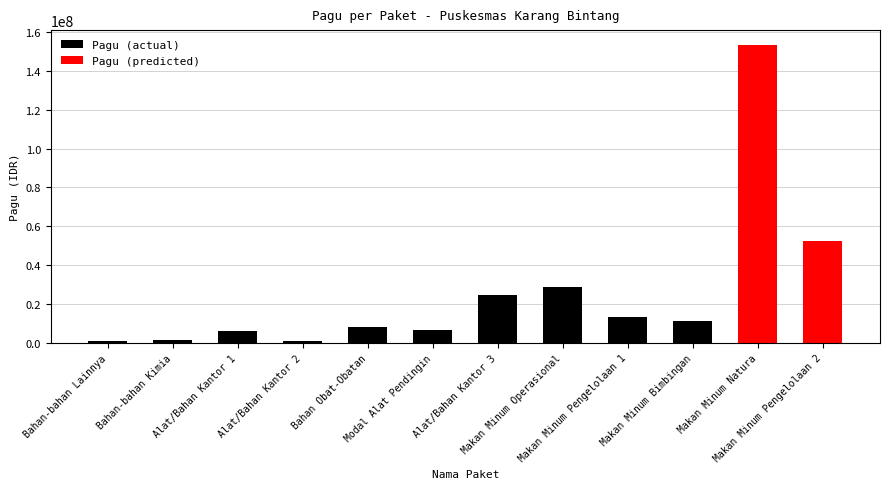

What is the difference between the values at Makan Minum Pengelolaan 2 and Bahan Obat-Obatan?

44567000